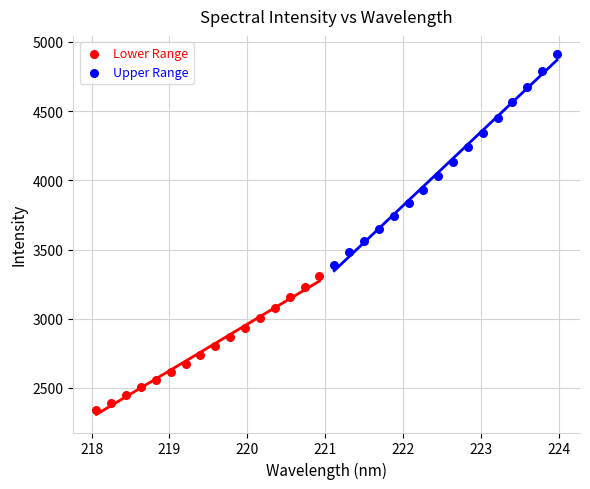

Which series reaches the minimum Y coordinate?

Lower Range